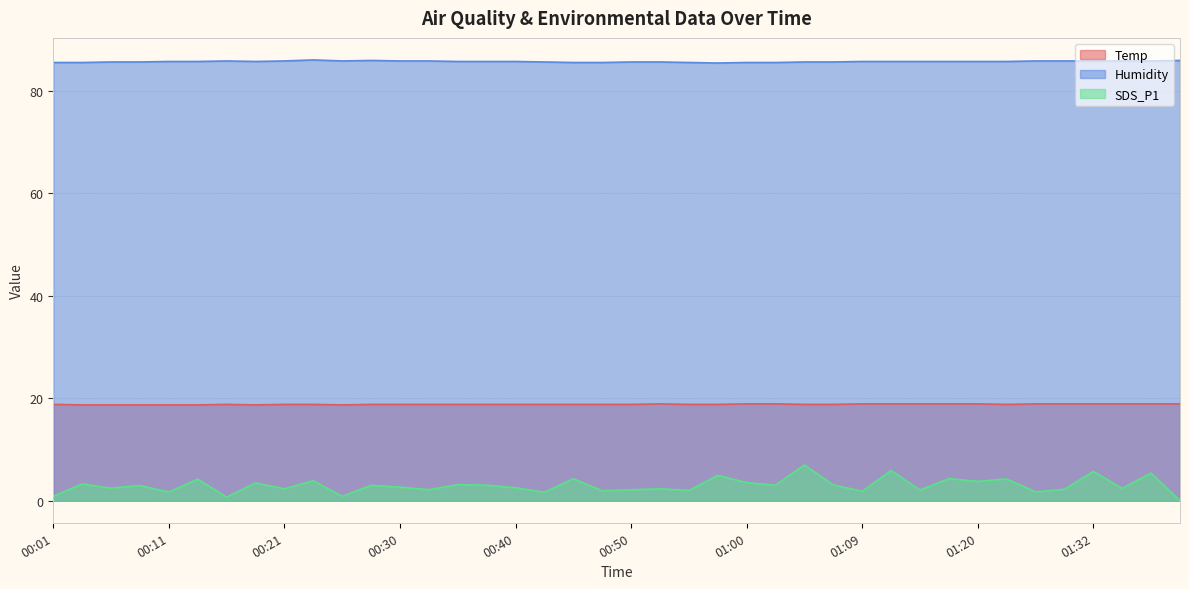

Reading left to right, what are all the values shown in this chart?

Temp: 00:01=18.8	00:03=18.7	00:06=18.7	00:08=18.7	00:11=18.7	00:13=18.7	00:16=18.8	00:18=18.7	00:21=18.8	00:23=18.8	00:25=18.7	00:28=18.8	00:30=18.8	00:33=18.8	00:35=18.8	00:38=18.8	00:40=18.8	00:42=18.8	00:45=18.8	00:48=18.8	00:50=18.8	00:52=18.9	00:55=18.8	00:57=18.8	01:00=18.9	01:02=18.9	01:05=18.8	01:07=18.8	01:09=18.9	01:12=18.9	01:15=18.9	01:18=18.9	01:20=18.9	01:23=18.8	01:26=18.9	01:29=18.9	01:32=18.9	01:35=18.9	01:37=18.9	01:40=18.9
Humidity: 00:01=85.5	00:03=85.5	00:06=85.6	00:08=85.6	00:11=85.7	00:13=85.7	00:16=85.8	00:18=85.7	00:21=85.8	00:23=86.0	00:25=85.8	00:28=85.9	00:30=85.8	00:33=85.8	00:35=85.7	00:38=85.7	00:40=85.7	00:42=85.6	00:45=85.5	00:48=85.5	00:50=85.6	00:52=85.6	00:55=85.5	00:57=85.4	01:00=85.5	01:02=85.5	01:05=85.6	01:07=85.6	01:09=85.7	01:12=85.7	01:15=85.7	01:18=85.7	01:20=85.7	01:23=85.7	01:26=85.8	01:29=85.8	01:32=85.8	01:35=85.8	01:37=85.8	01:40=85.9
SDS_P1: 00:01=0.9	00:03=3.3	00:06=2.5	00:08=3.0	00:11=1.7	00:13=4.2	00:16=0.7	00:18=3.5	00:21=2.3	00:23=3.9	00:25=0.8	00:28=3.0	00:30=2.6	00:33=2.1	00:35=3.1	00:38=3.0	00:40=2.5	00:42=1.6	00:45=4.3	00:48=1.9	00:50=2.1	00:52=2.3	00:55=2.0	00:57=5.0	01:00=3.5	01:02=3.0	01:05=7.0	01:07=3.1	01:09=1.8	01:12=5.9	01:15=2.1	01:18=4.3	01:20=3.8	01:23=4.2	01:26=1.7	01:29=2.2	01:32=5.7	01:35=2.4	01:37=5.4	01:40=0.0